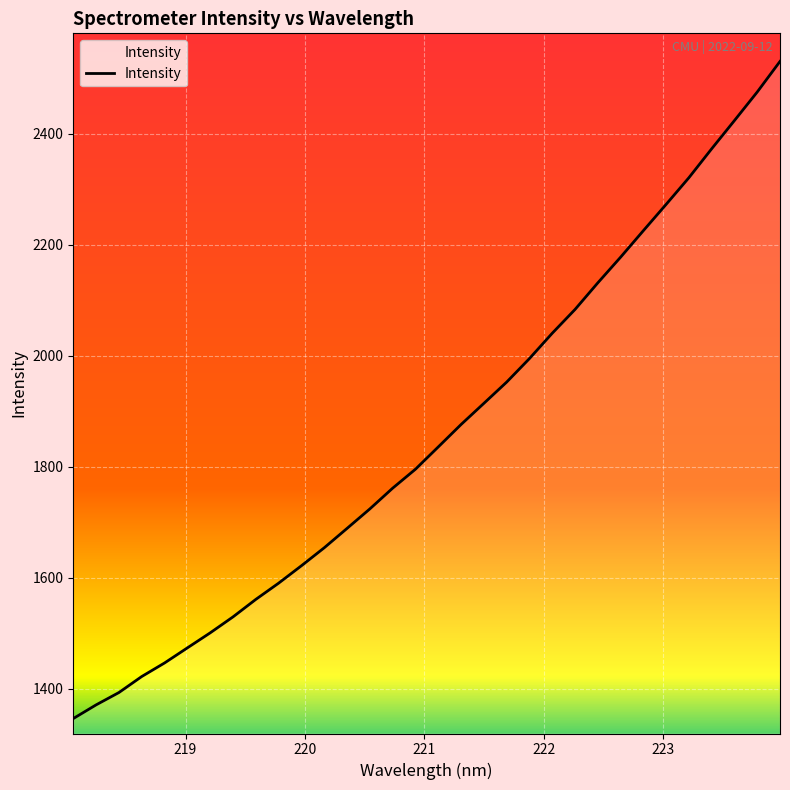

What is the greatest value displayed?

2530.6